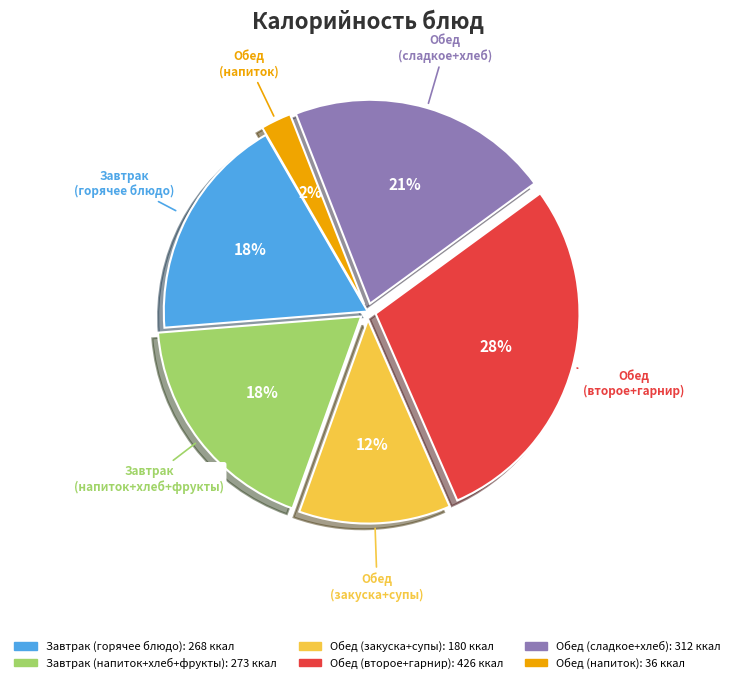

To the nearest percent, what is the difference between the largest and smallest slice percentages?

26%